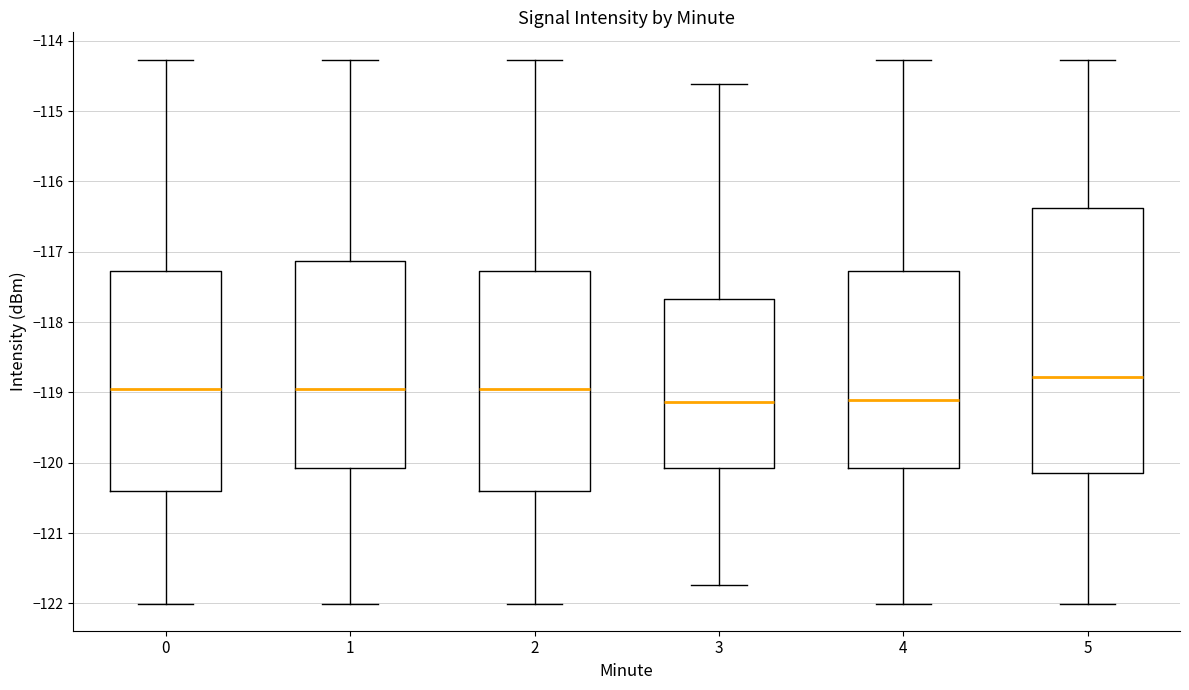

Reading left to right, transcribe this box plot: for each box, give where its median line is, the range the box spans, and where its two whiskers end, as read against the y-axis. The values are not printed on the chart, so give them approximately, as read against the axis.

0: median -118.9, box -120.4 to -117.3, whiskers -122.0 to -114.3
1: median -118.9, box -120.1 to -117.1, whiskers -122.0 to -114.3
2: median -118.9, box -120.4 to -117.3, whiskers -122.0 to -114.3
3: median -119.1, box -120.1 to -117.7, whiskers -121.7 to -114.6
4: median -119.1, box -120.1 to -117.3, whiskers -122.0 to -114.3
5: median -118.8, box -120.1 to -116.4, whiskers -122.0 to -114.3